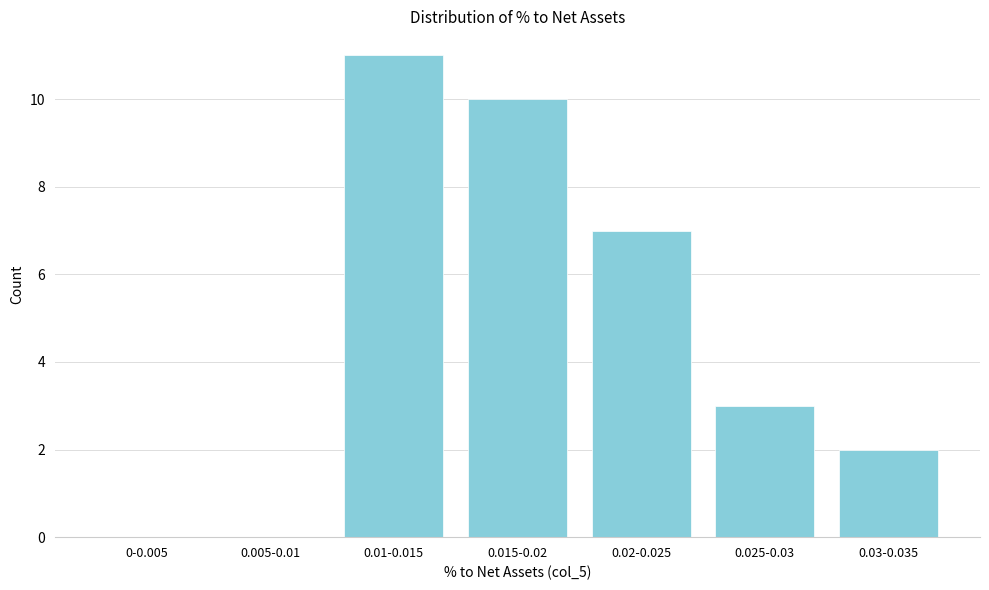

Reading left to right, transcribe all the data shown in this chart.

0-0.005=0	0.005-0.01=0	0.01-0.015=11	0.015-0.02=10	0.02-0.025=7	0.025-0.03=3	0.03-0.035=2